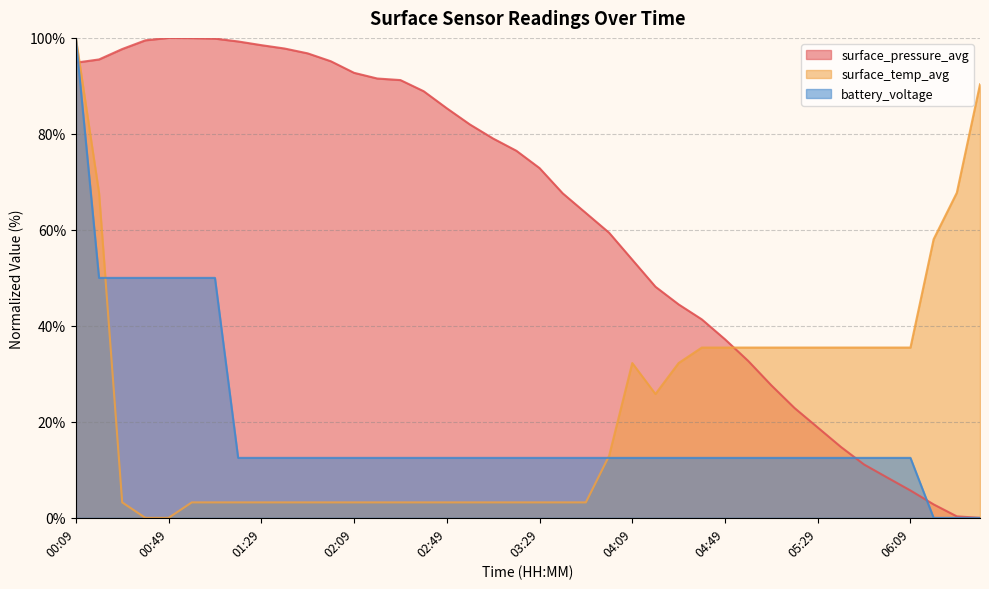

How many data points in surface_temp_avg are less than 3?

2